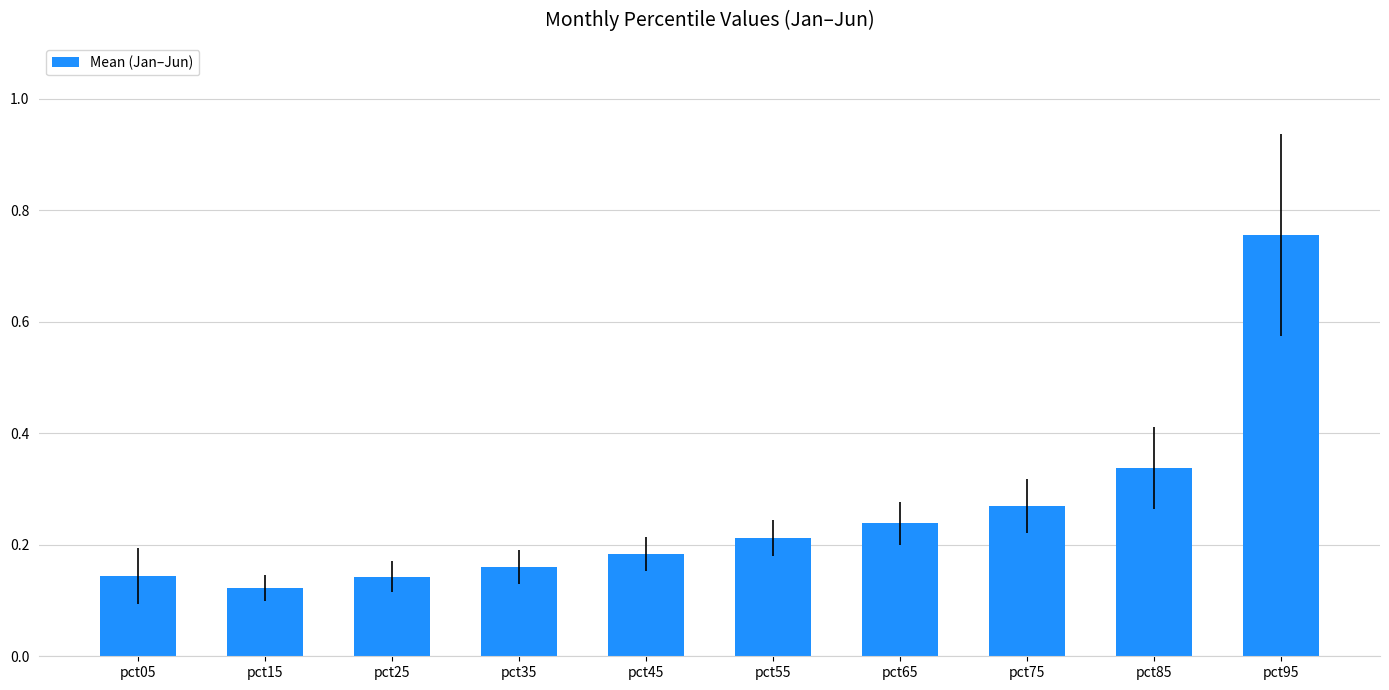

Which has a higher value, pct55 or pct85?

pct85